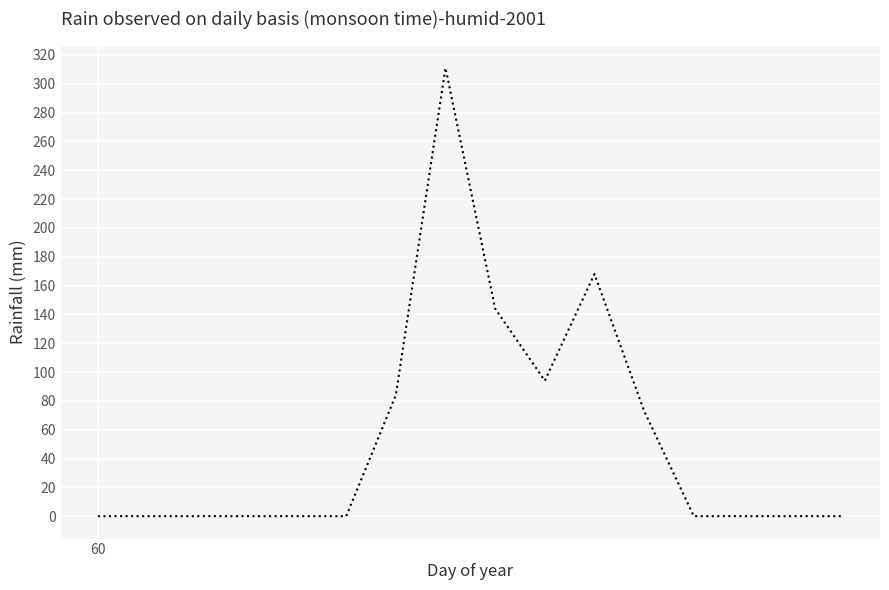

What is the maximum value shown in the chart?

311